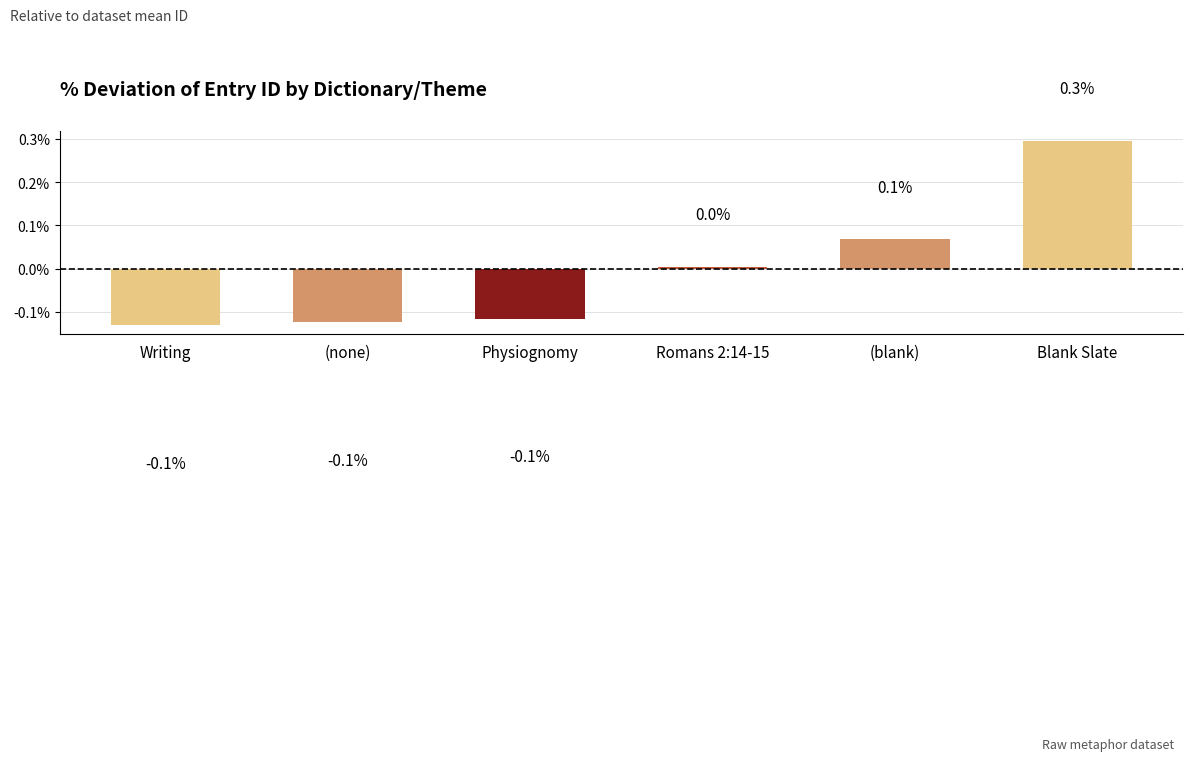

Which has a higher value, Writing or Blank Slate?

Blank Slate